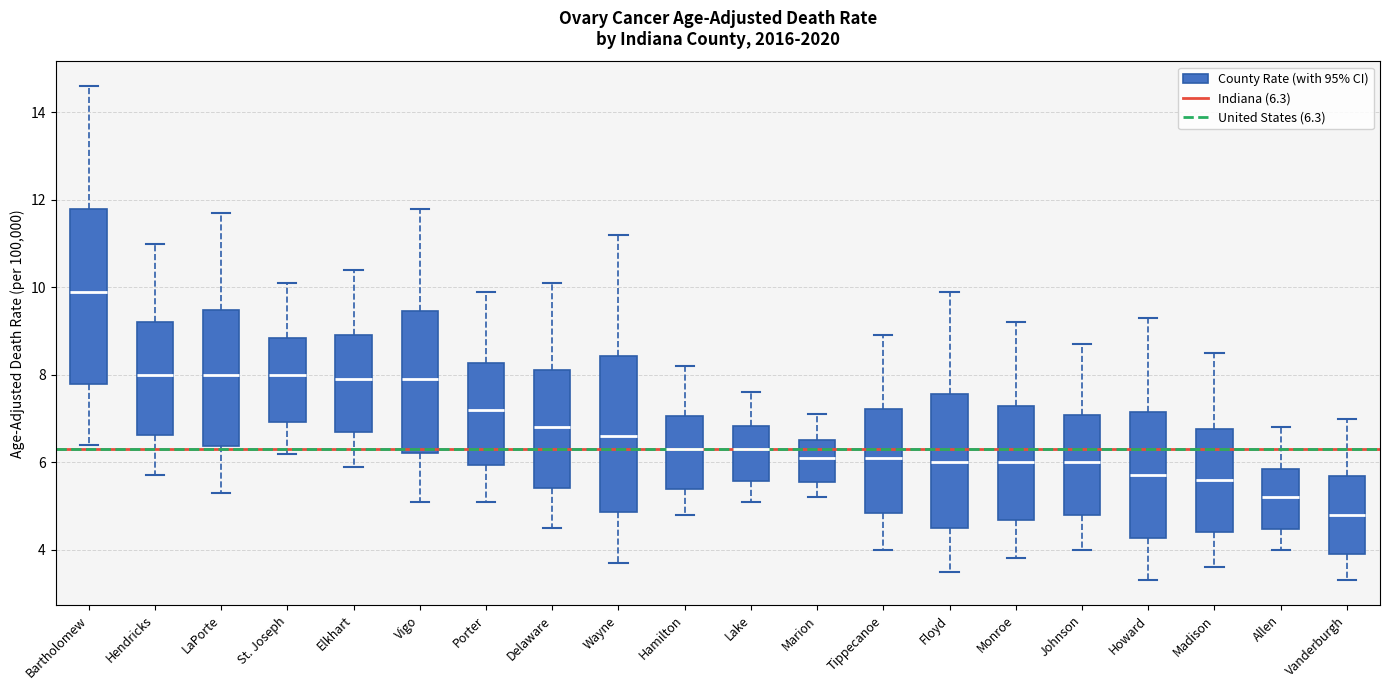

Where is the lower edge of the box for Wayne on the y-axis? The values are not printed on the chart, so give them approximately, as read against the axis.

4.8